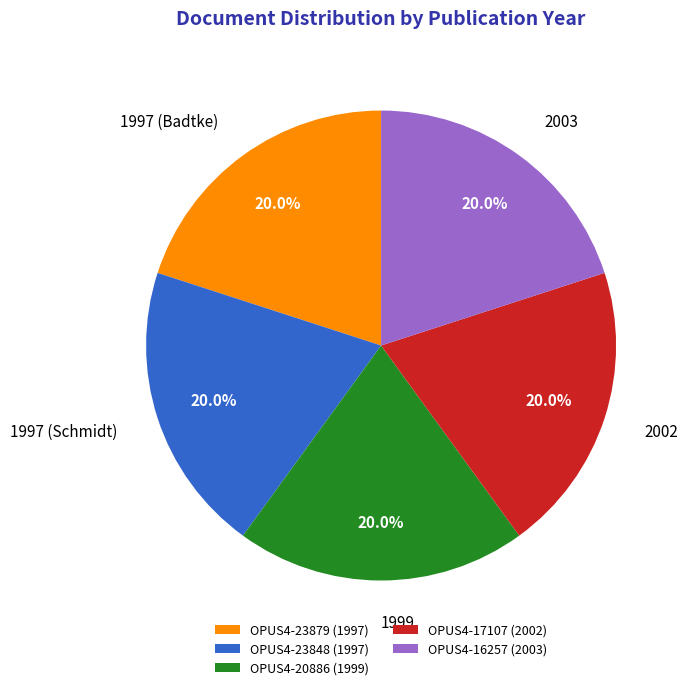

Do 1999 and 2002 together represent more than half of the pie?

No